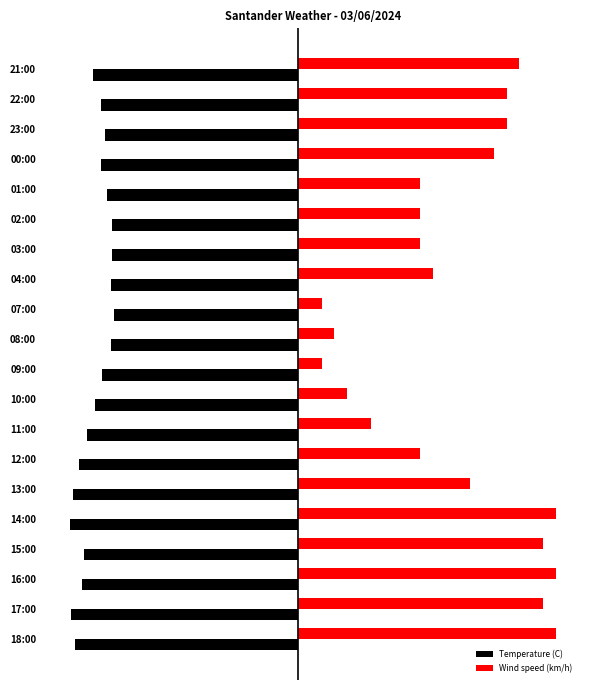

What are all the series names shown in the legend?

Temperature (C), Wind speed (km/h)